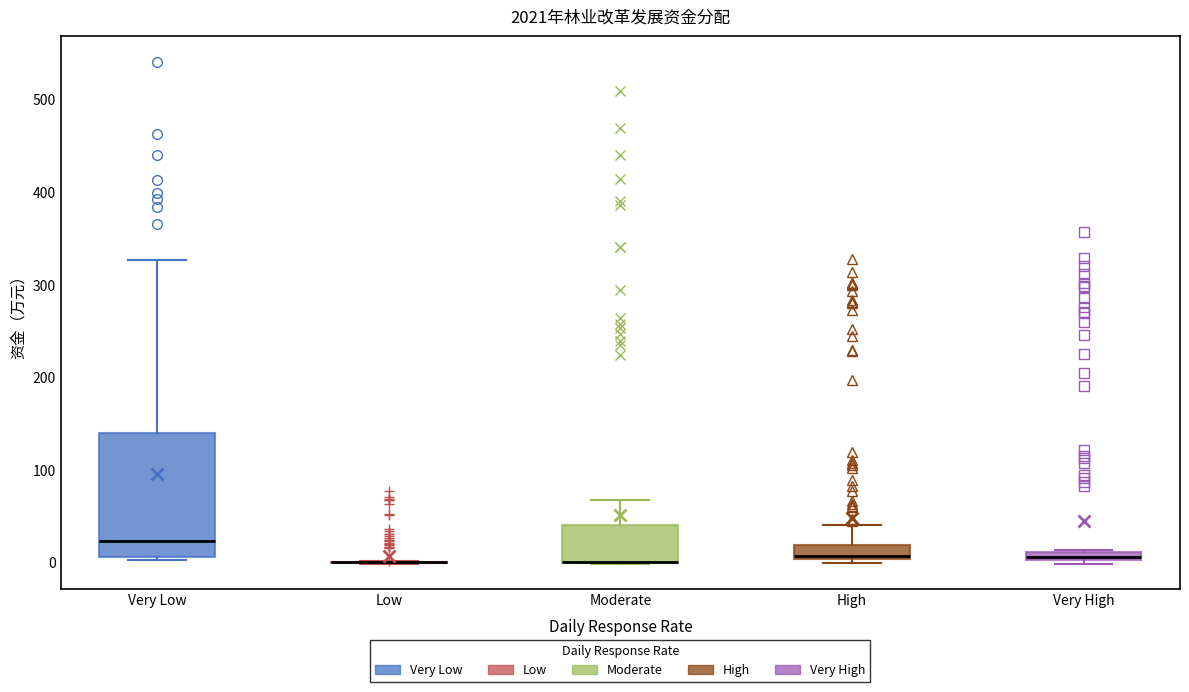

Comparing the boxes themselves (not the whiskers), which one is the tallest?

Very Low